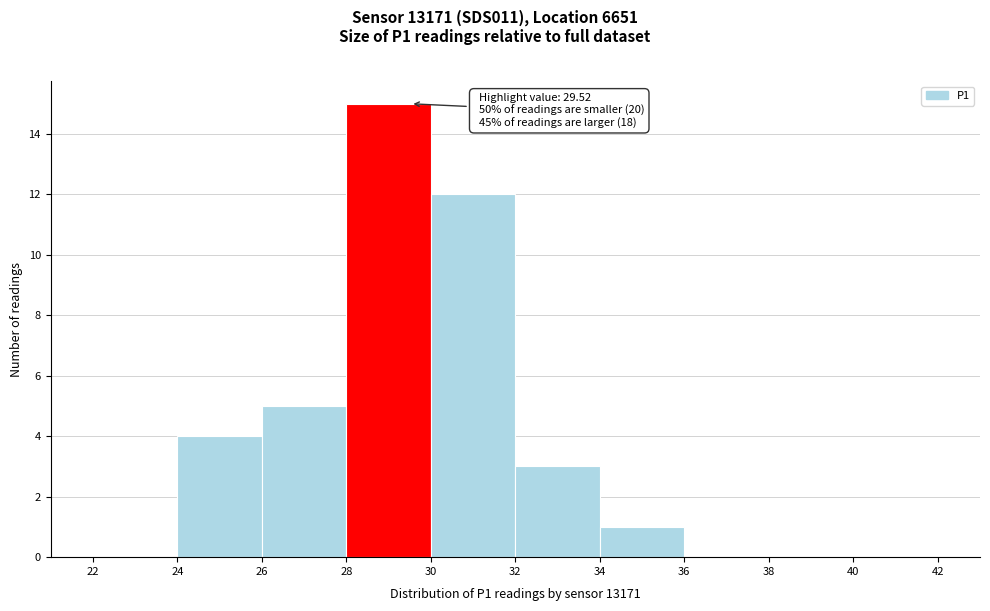

Which range on the x-axis has the tallest bar?

28 to 30